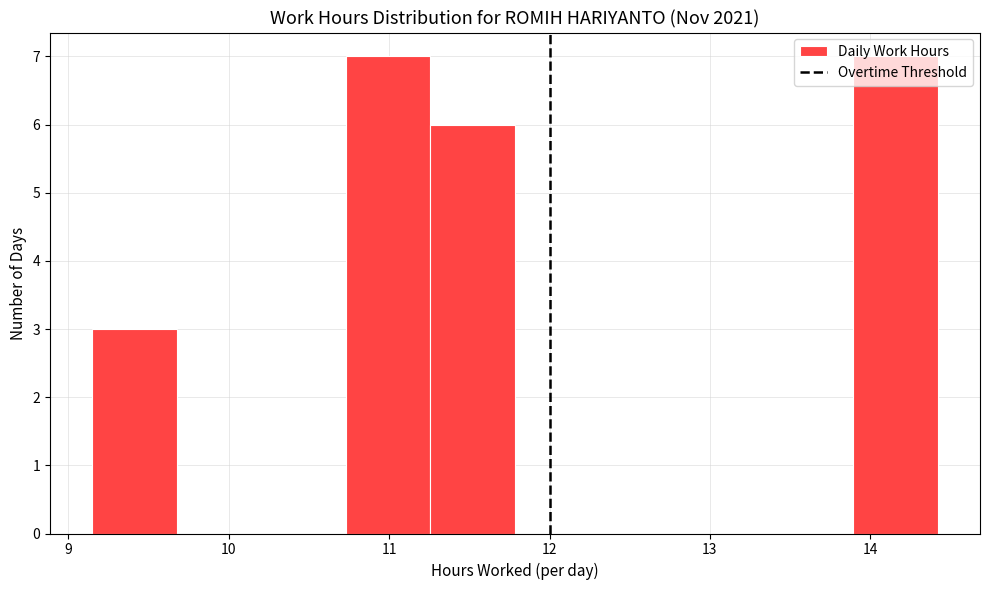

Reading left to right, transcribe this chart: for each bar, give the range it covers on the x-axis and its height. Neither the bar edges nor the heights are printed on the chart, so give them approximately, as read against the axes.

9.2 to 9.7: 3
9.7 to 10.2: 0
10.2 to 10.7: 0
10.7 to 11.3: 7
11.3 to 11.8: 6
11.8 to 12.3: 0
12.3 to 12.8: 0
12.8 to 13.4: 0
13.4 to 13.9: 0
13.9 to 14.4: 7